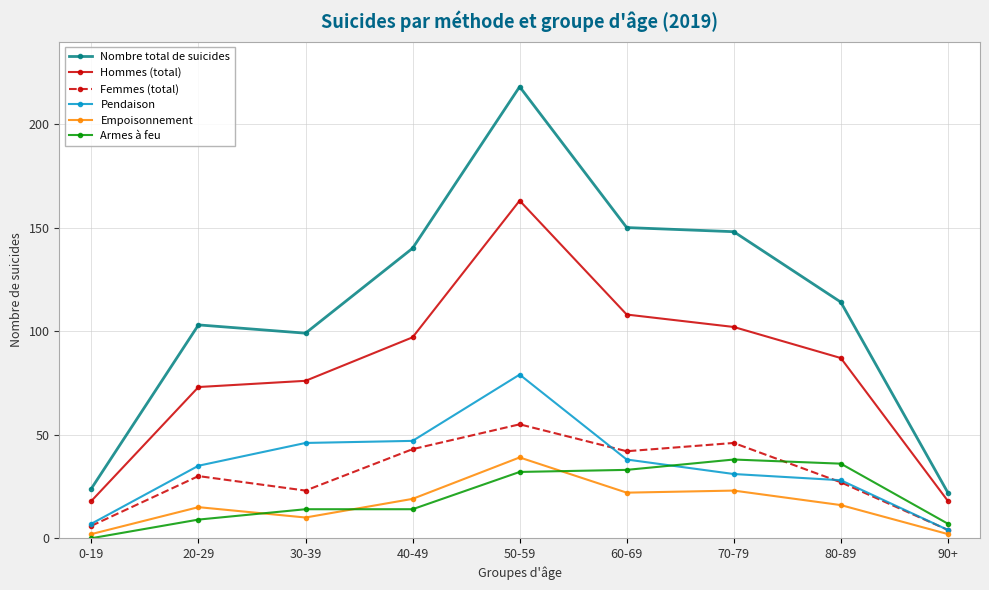

Rank the categories by Nombre total de suicides value from highest to lowest.

50-59, 60-69, 70-79, 40-49, 80-89, 20-29, 30-39, 0-19, 90+